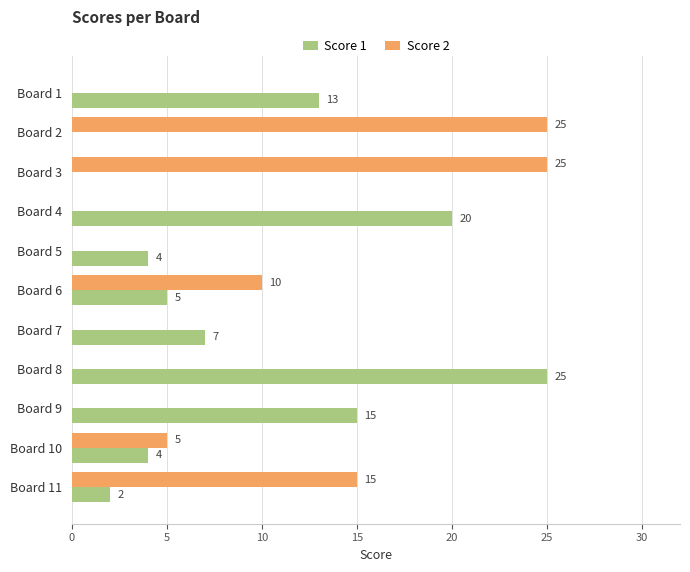

What is the maximum value for Score 2?

25